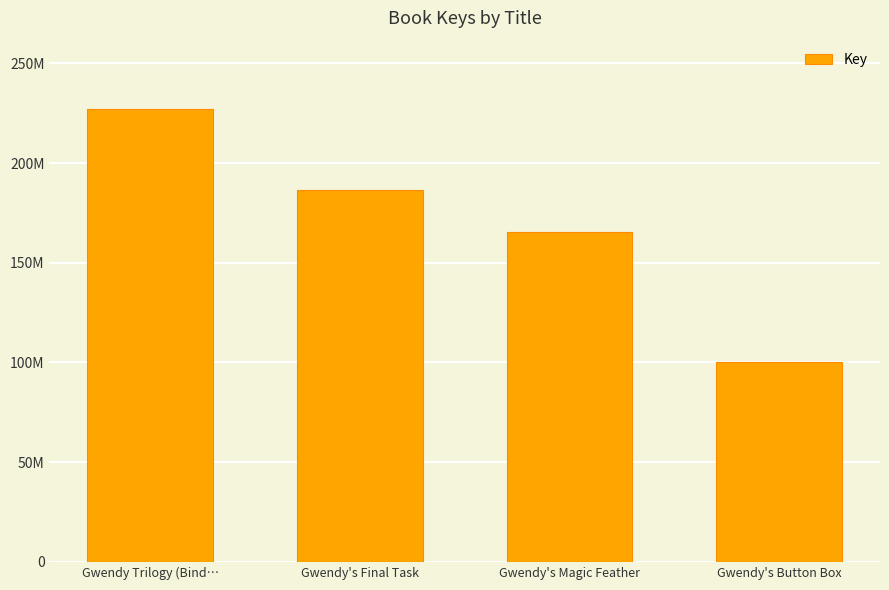

How many values are between 165671087 and 227301017?

3